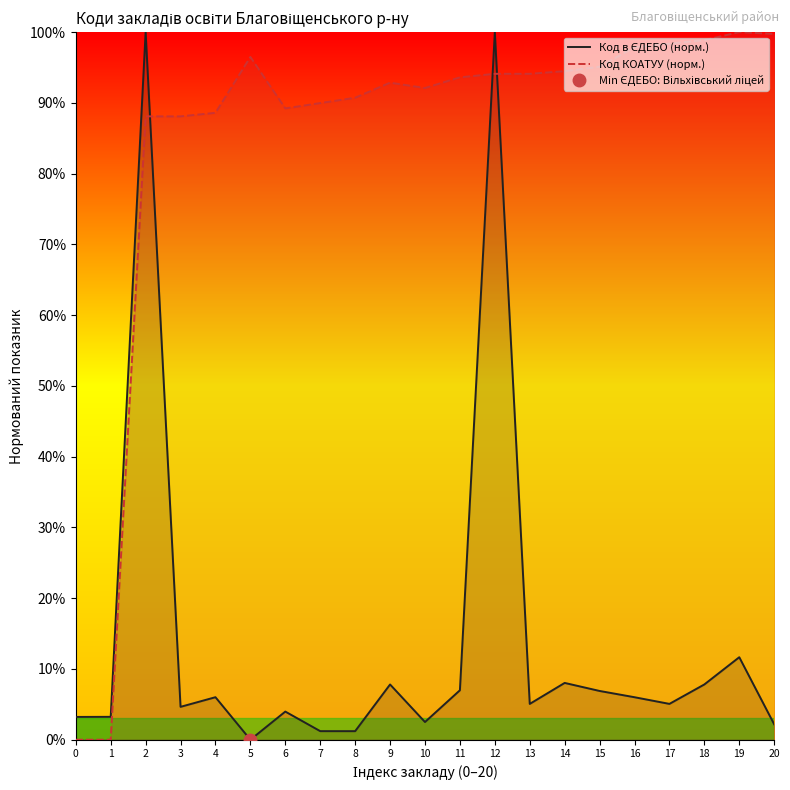

True or false: Код в ЄДЕБО (норм.) has a value of 4.6 at 3.

True